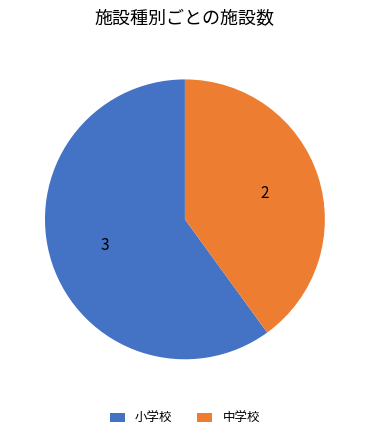

Do 中学校 and 小学校 together represent more than half of the pie?

Yes